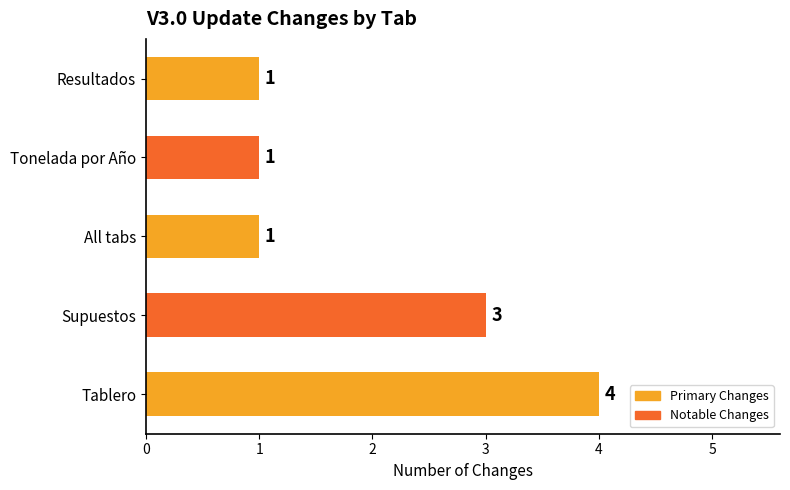

The chart shows a value of 4 at Tablero. True or false?

True